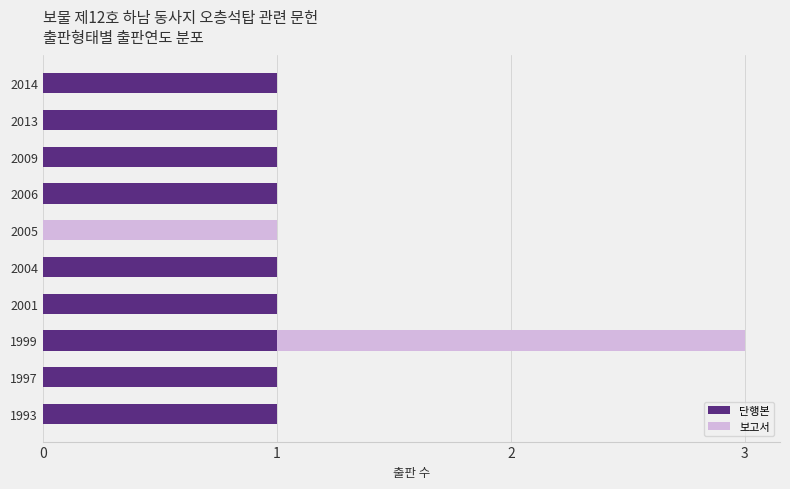

The value of 단행본 at 2005 is 0. True or false?

True